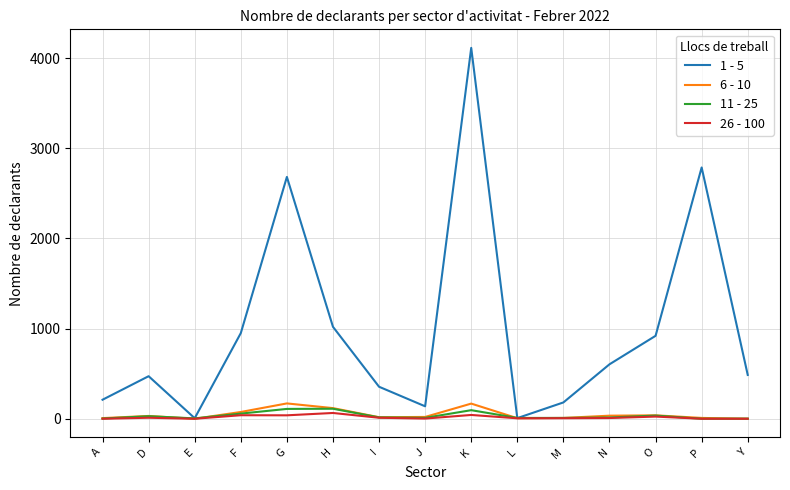

Does the chart have visible grid lines?

Yes